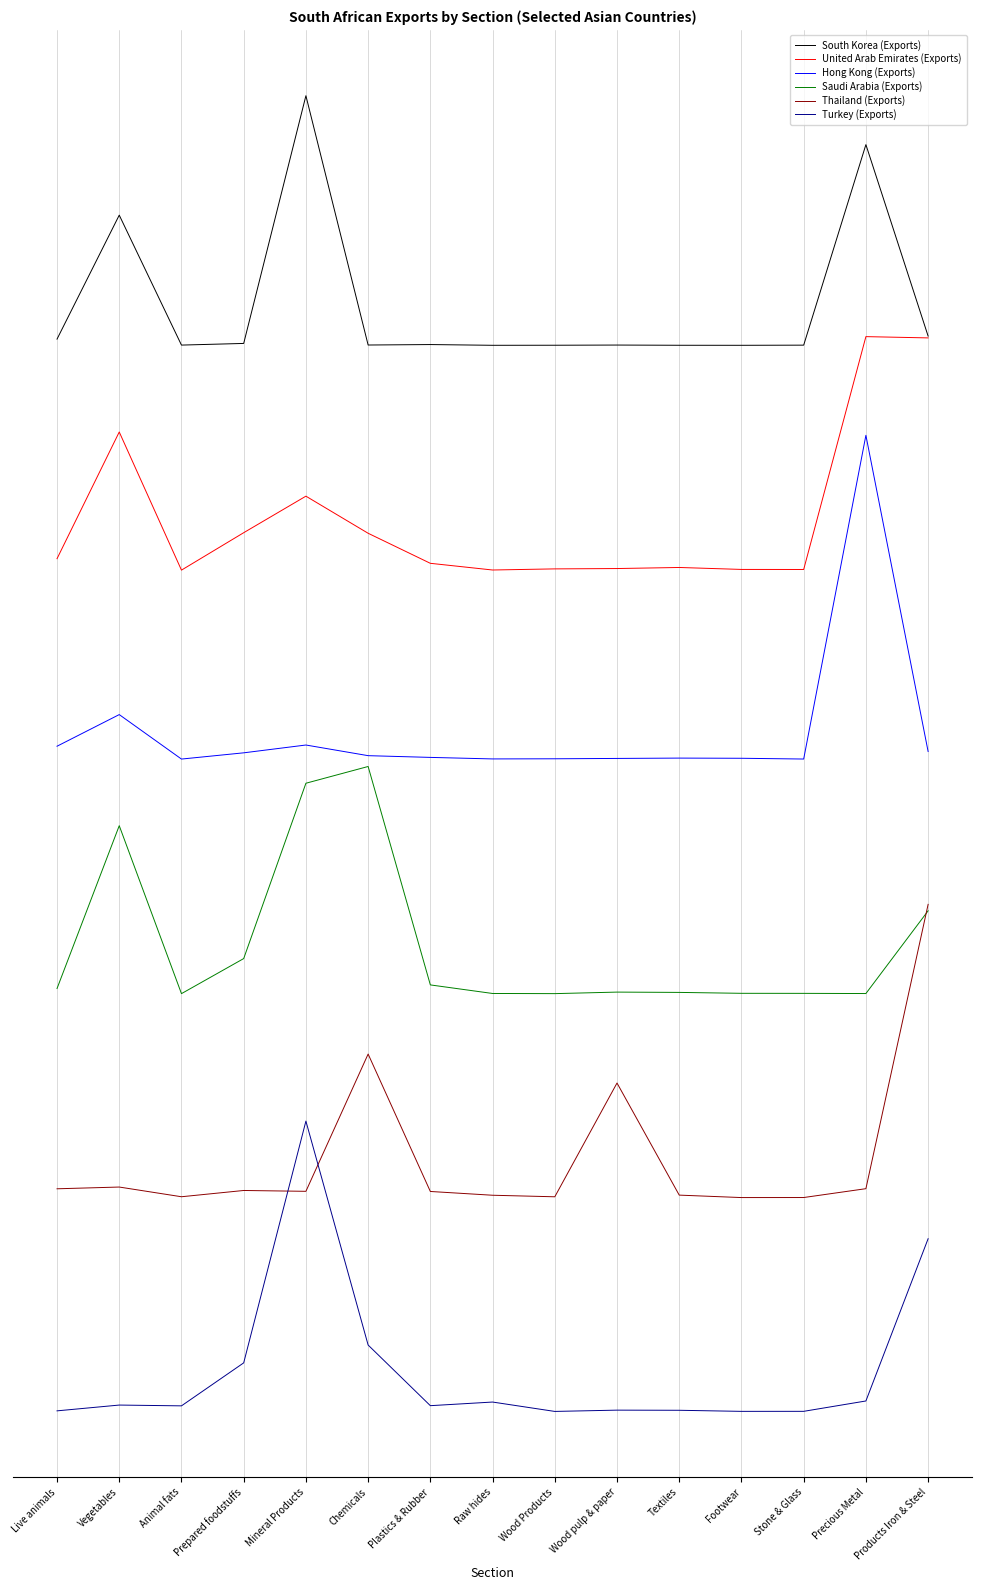

At which label does Thailand (Exports) first exceed 18646667871?

Live animals